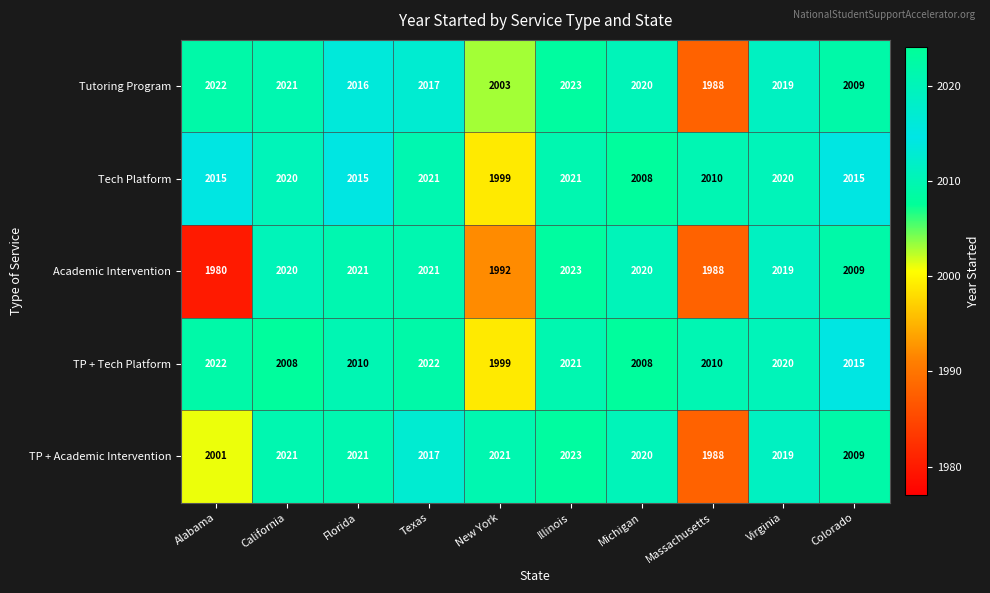

What is the sum of all Academic Intervention values?

20093